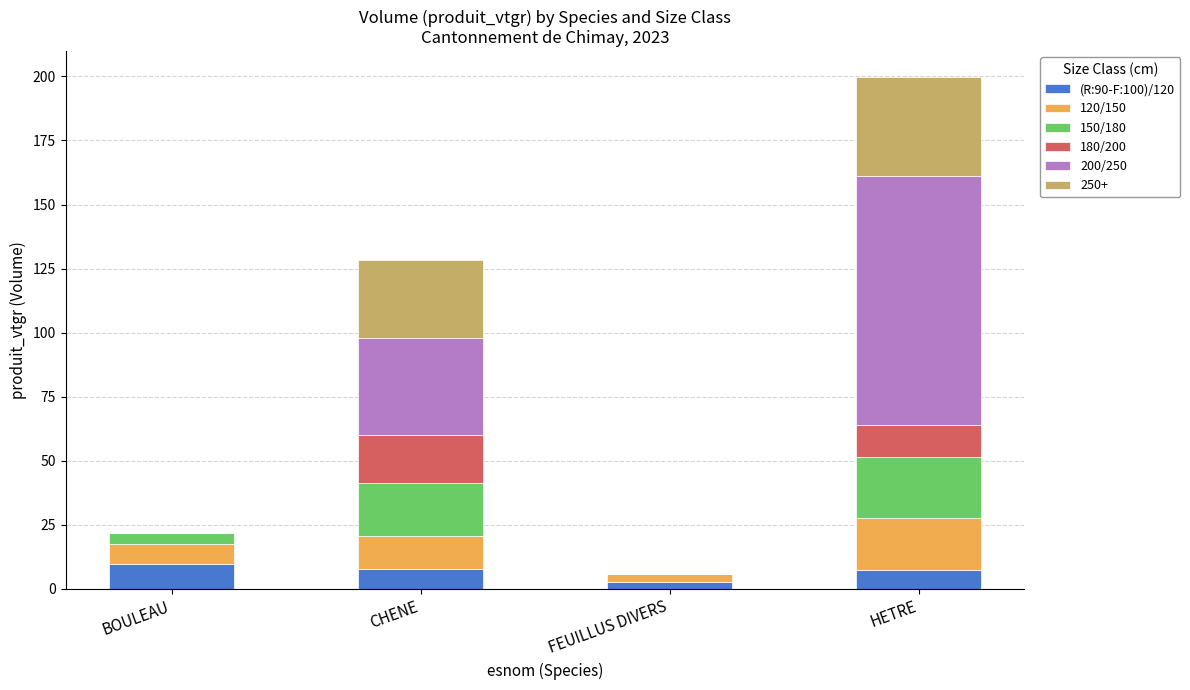

Count the number of categories in the chart.

4